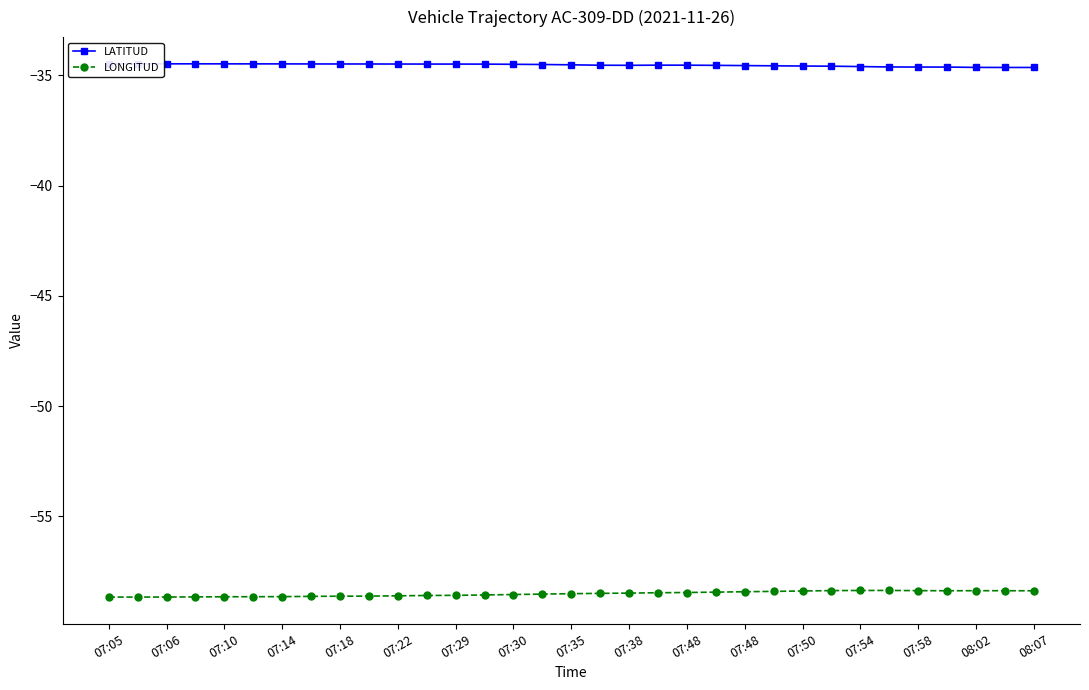

Where is the first local maximum for LONGITUD?

27